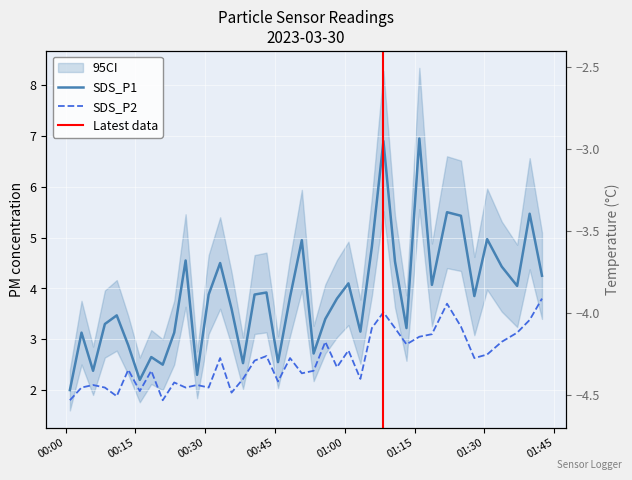

Is the value of SDS_P2 at 2023/03/30 00:15:57 greater than the value of SDS_P1 at 2023/03/30 00:23:21?

No